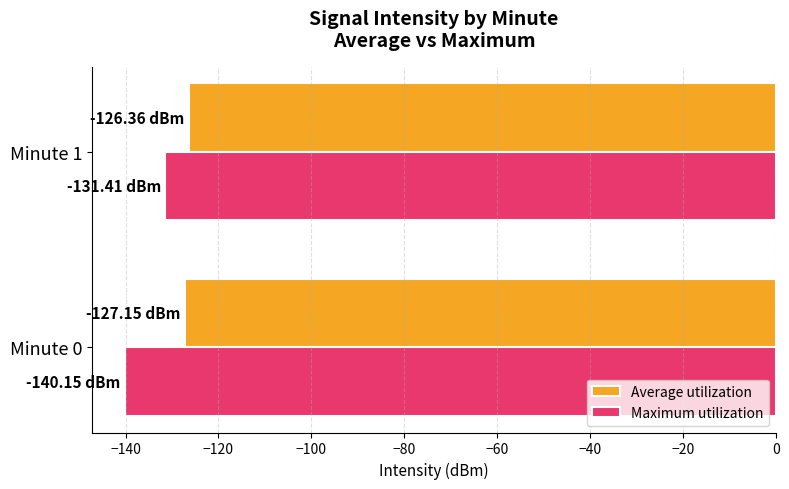

List the series in order of their overall mean, highest first.

Average utilization, Maximum utilization